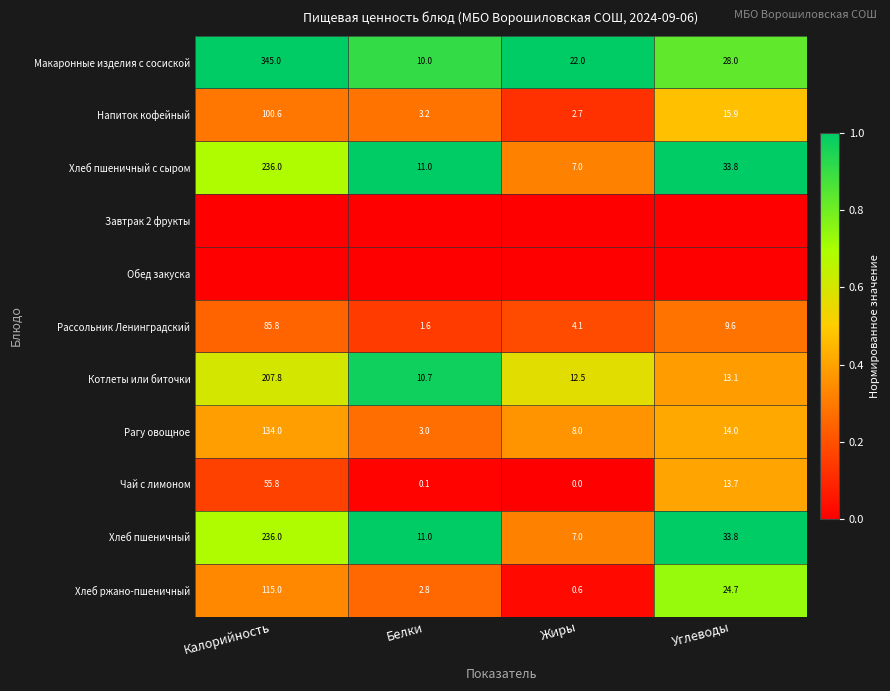

True or false: Хлеб пшеничный has a value of 7.0 at Жиры.

True